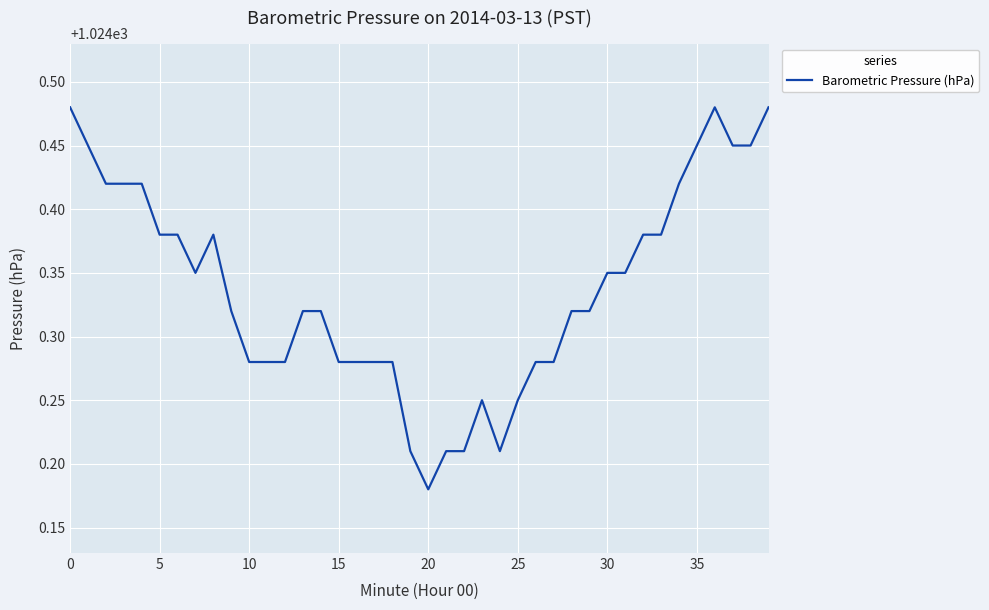

What is the difference between the maximum and minimum values?

0.3